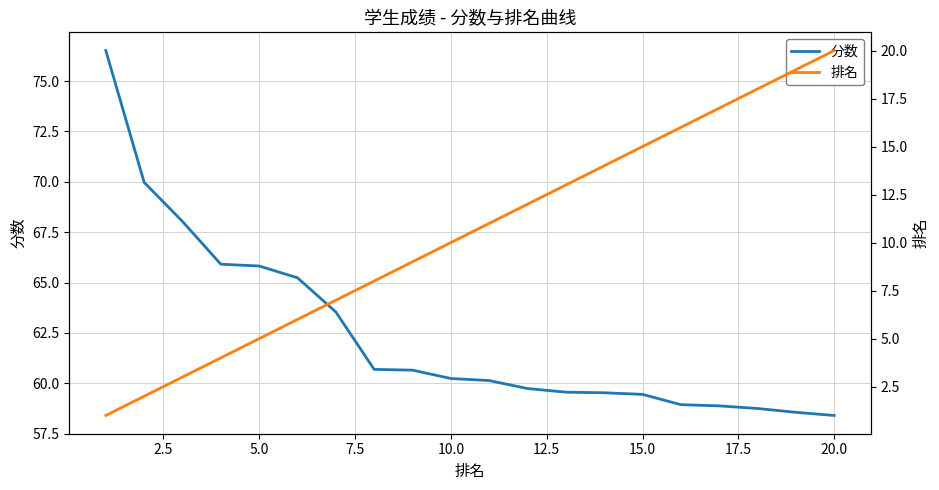

How many series are shown in this chart?

2